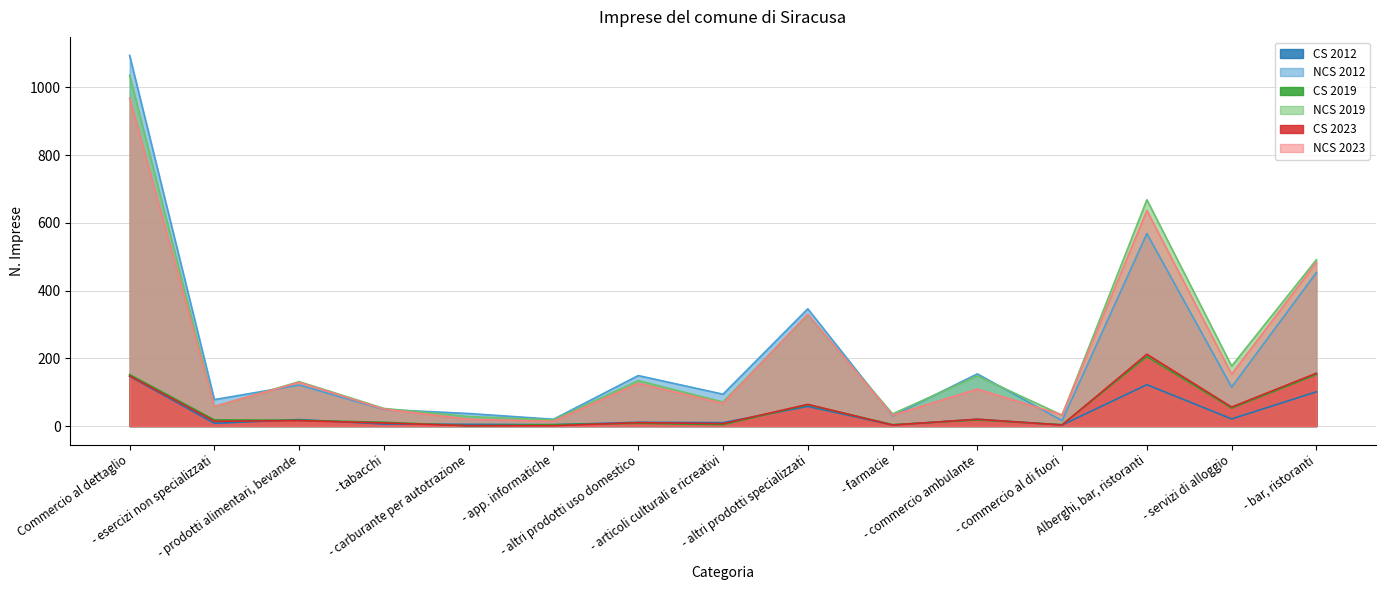

Reading right to left, list all the values displayed in this chart.

CS 2012: 101	21	122	3	20	3	58	10	11	4	5	6	19	8	147
NCS 2012: 453	115	568	16	154	30	346	94	149	20	37	49	121	78	1094
CS 2019: 152	53	205	4	18	4	63	4	8	4	1	11	17	18	152
NCS 2019: 491	177	668	32	148	36	328	71	134	18	28	52	131	57	1035
CS 2023: 156	56	212	3	20	3	64	7	10	1	1	9	16	14	148
NCS 2023: 483	153	636	33	109	32	330	67	126	14	20	50	129	58	968